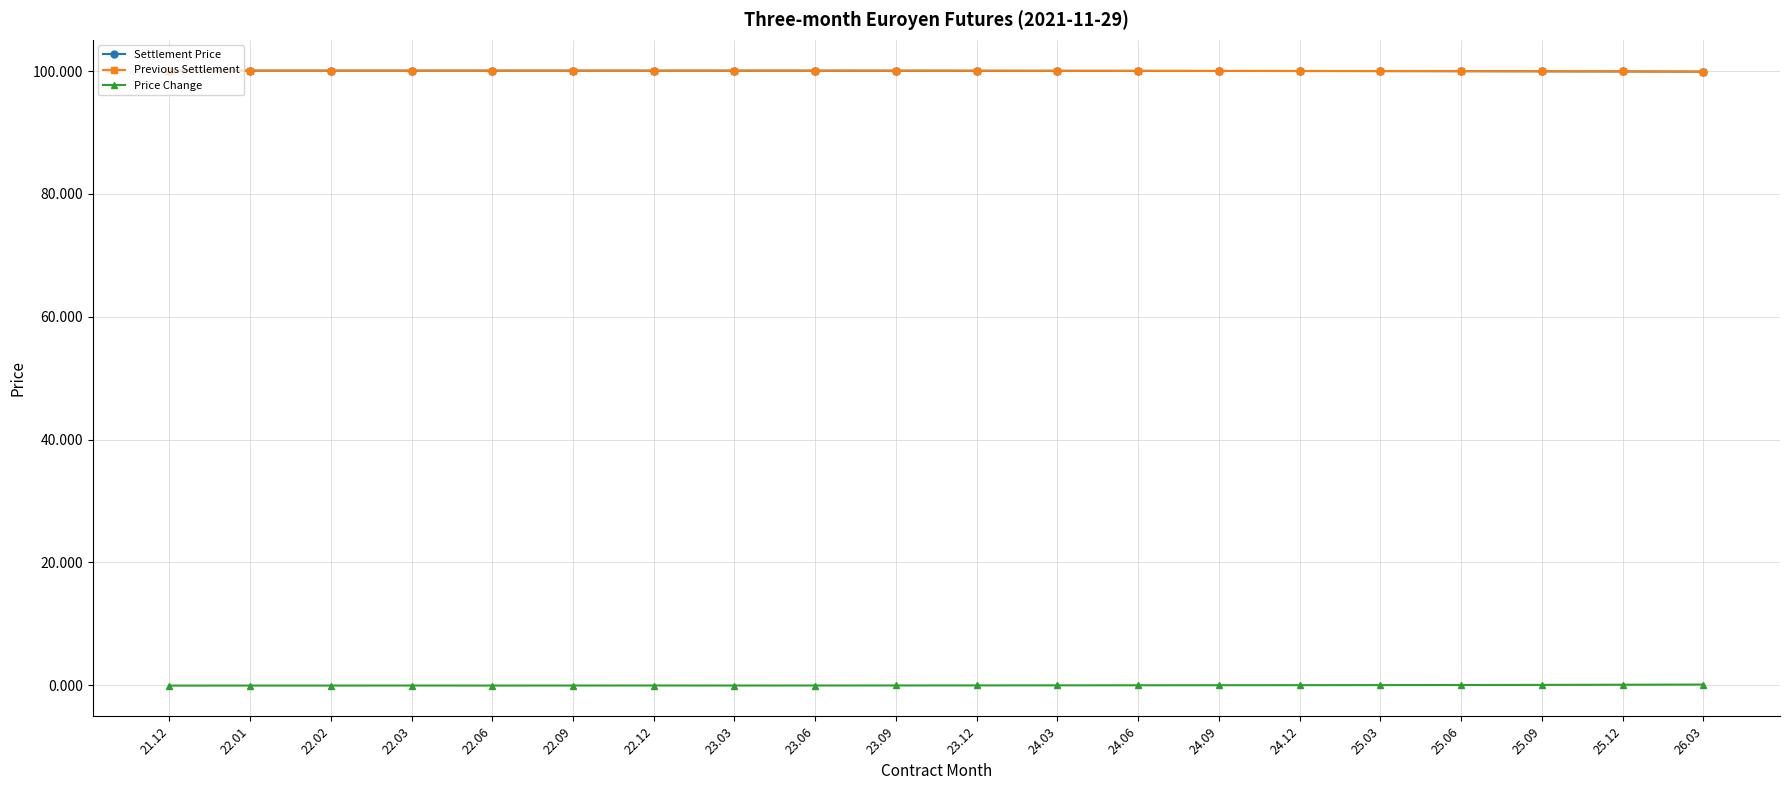

What is the greatest value displayed?

100.1